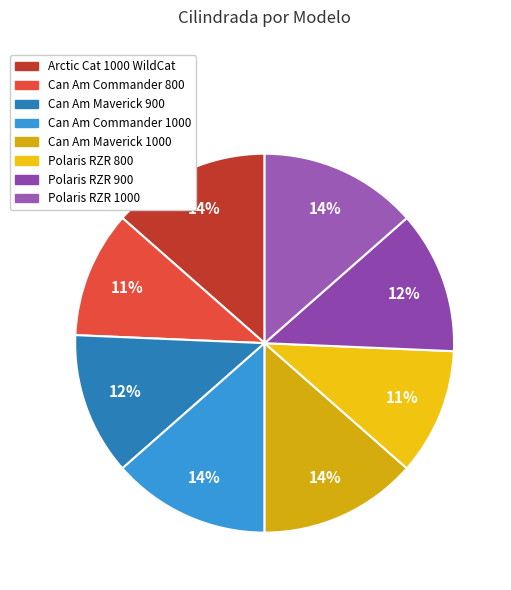

How many slices are in this pie chart?

8